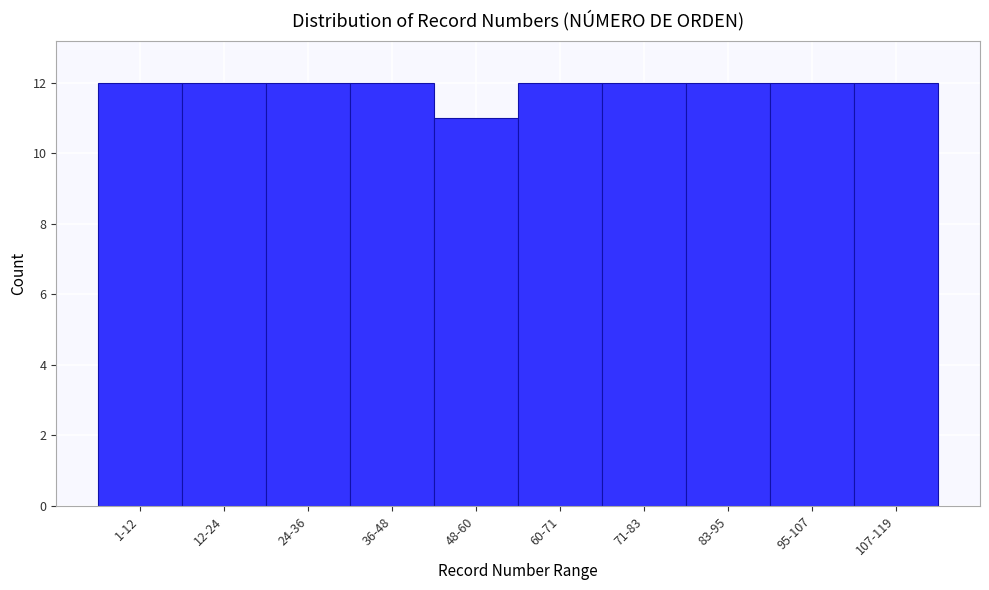

Reading left to right, transcribe all the data shown in this chart.

12	12	12	12	11	12	12	12	12	12